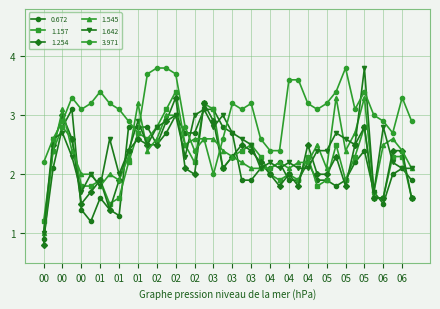

What is the greatest value displayed?

3.8